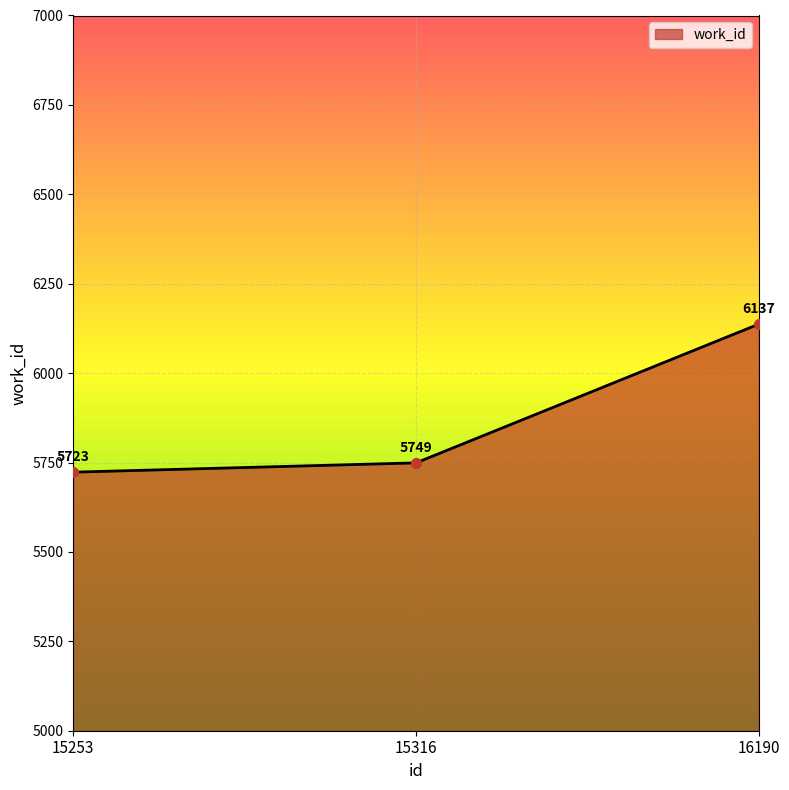

Which label corresponds to the smallest value in the chart?

15253